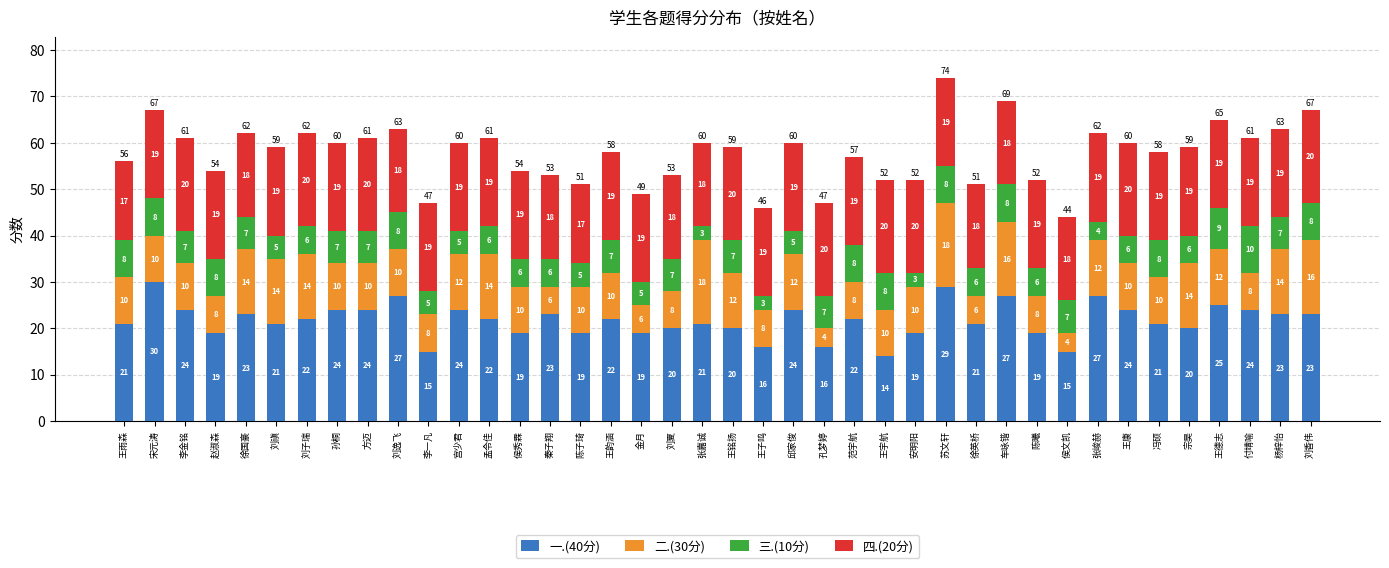

Where does the 一.(40分) series first go above 22?

宋元涛